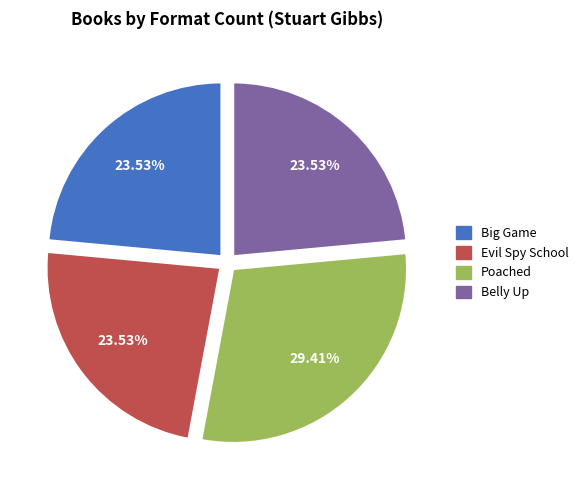

Which has a higher value, Poached or Belly Up?

Poached